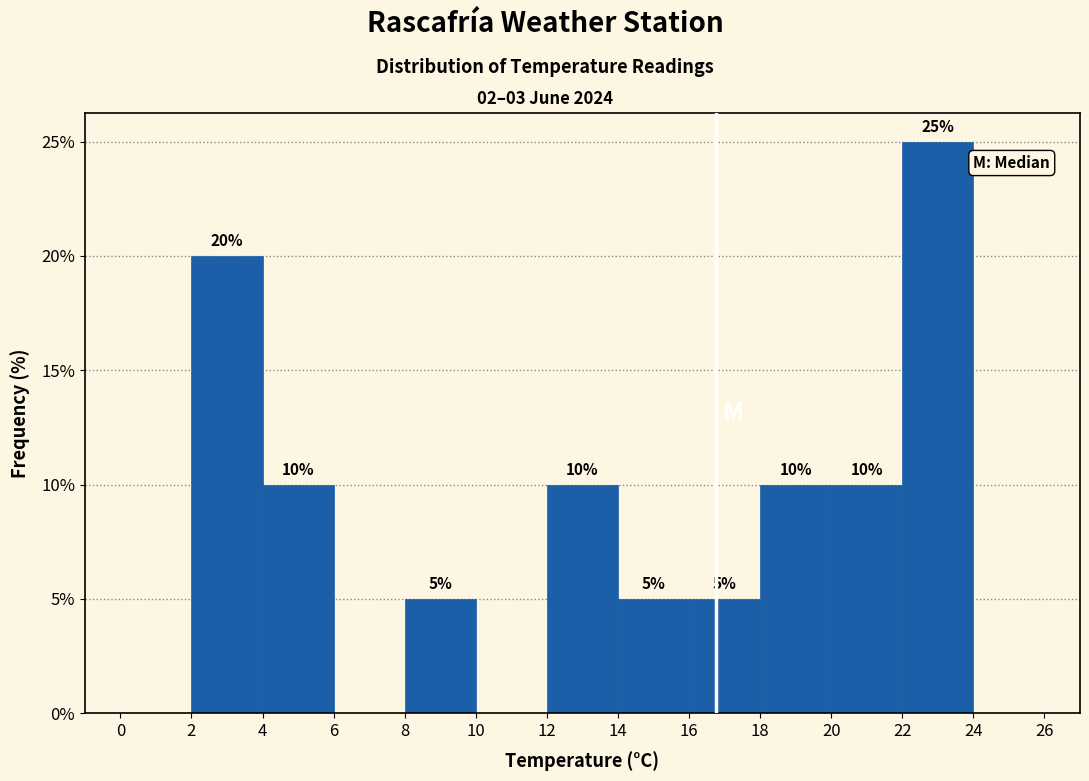

Over which range of the x-axis is the bar tallest?

22 to 24